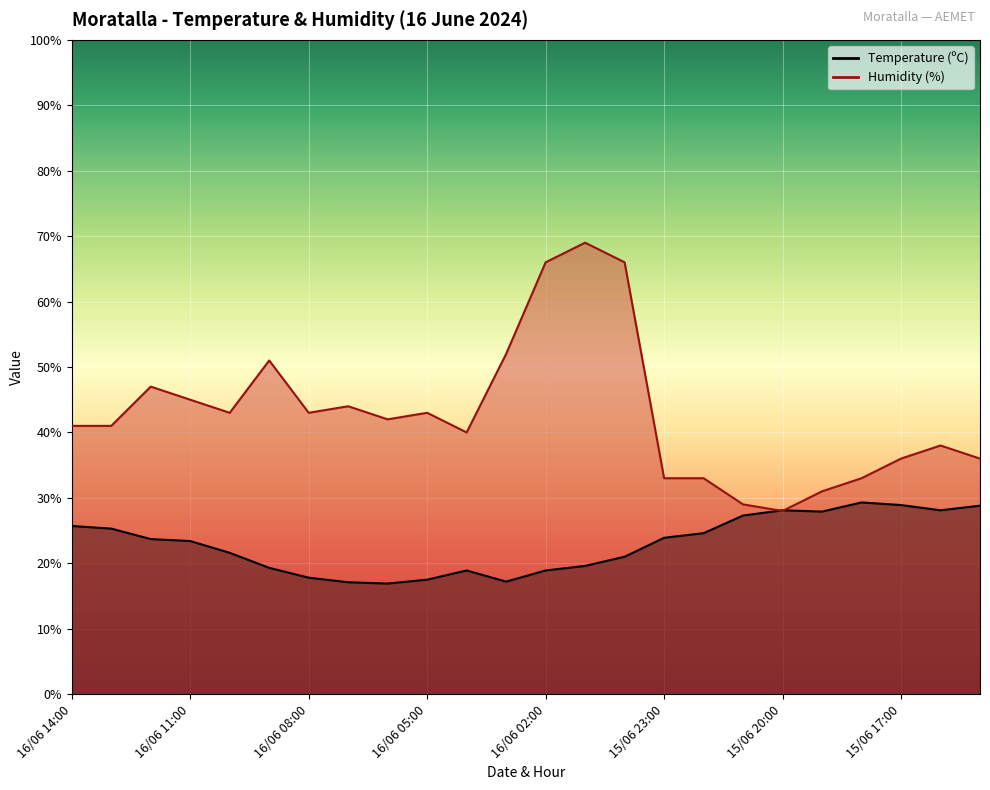

What position from the left is 15/06 16:00?

23